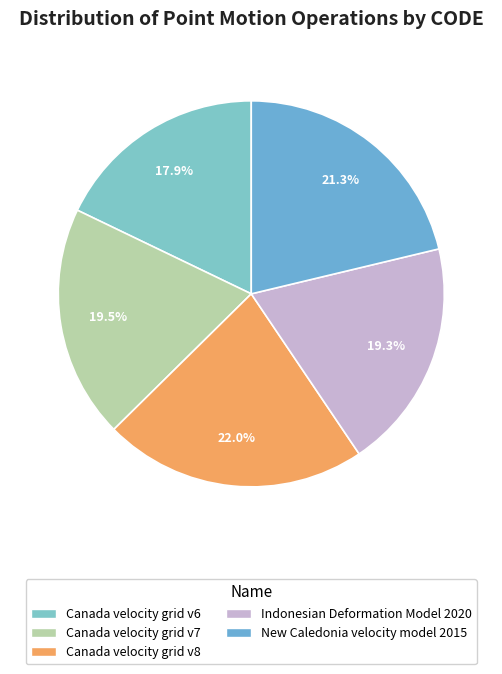

Count the number of slices in the pie.

5